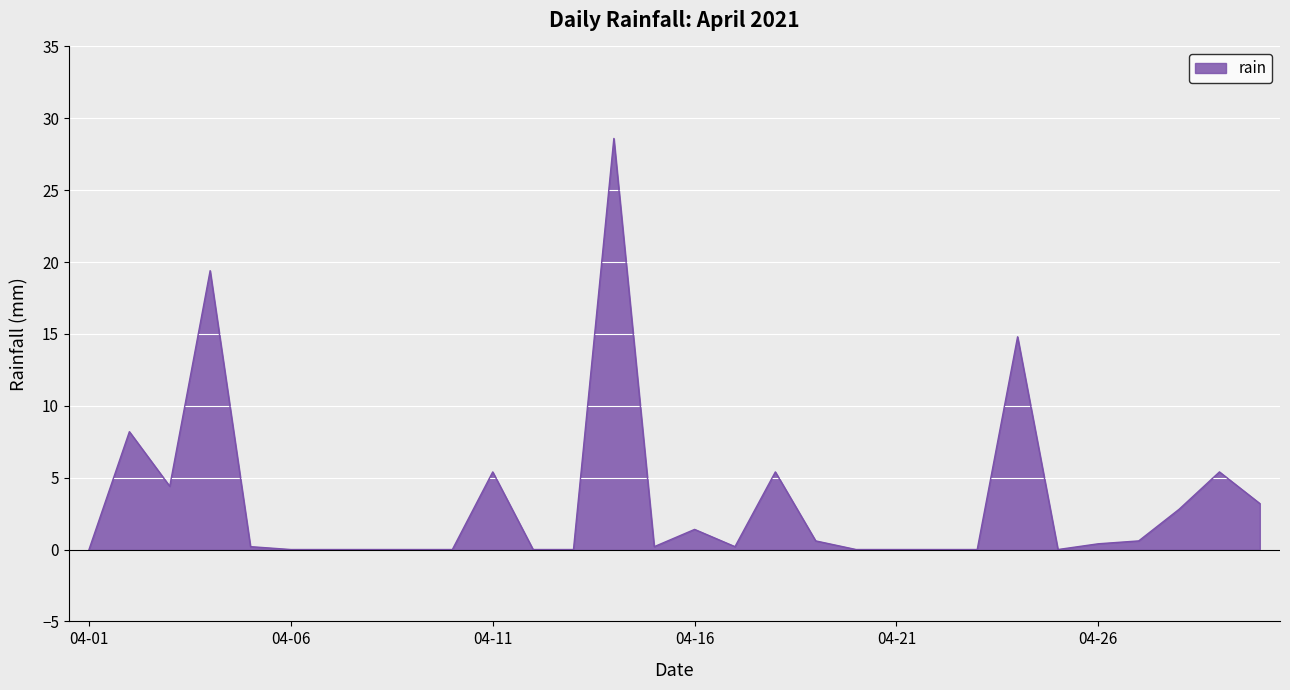

Reading right to left, transcribe all the data shown in this chart.

3.2	5.4	2.8	0.6	0.4	0.0	14.8	0.0	0.0	0.0	0.0	0.6	5.4	0.2	1.4	0.2	28.6	0.0	0.0	5.4	0.0	0.0	0.0	0.0	0.0	0.2	19.4	4.4	8.2	0.0